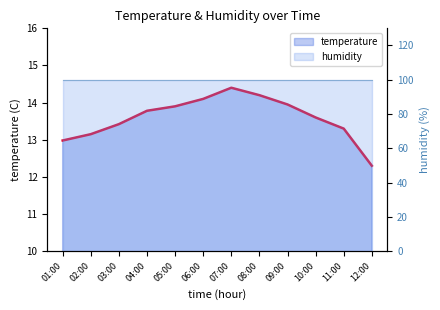

At which category does the chart reach its peak across all series?

07:00